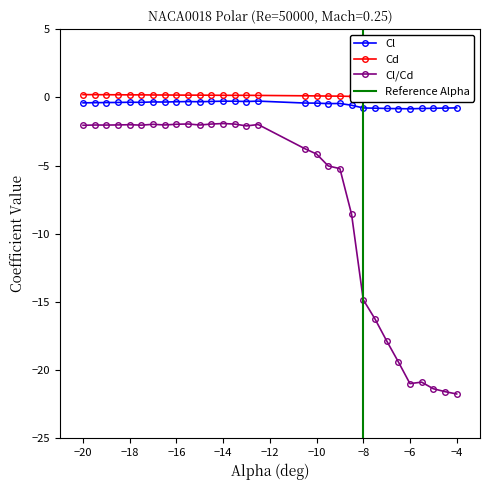

True or false: Cl/Cd has more than 0 points higher than both neighbors.

True